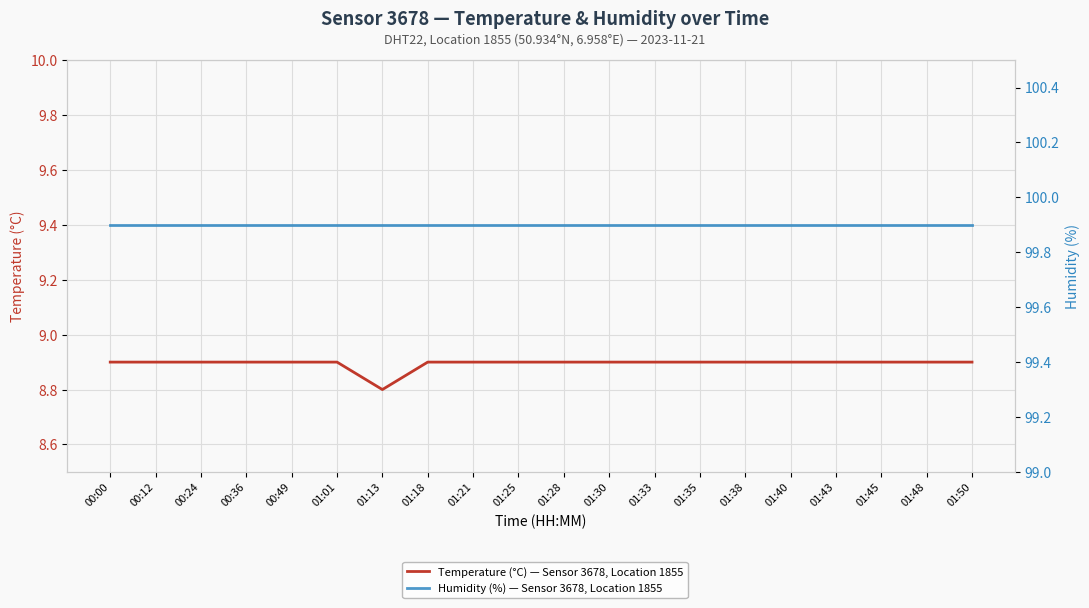

Rank the series at 00:36 from highest to lowest value.

Humidity (%) — Sensor 3678, Location 1855, Temperature (°C) — Sensor 3678, Location 1855